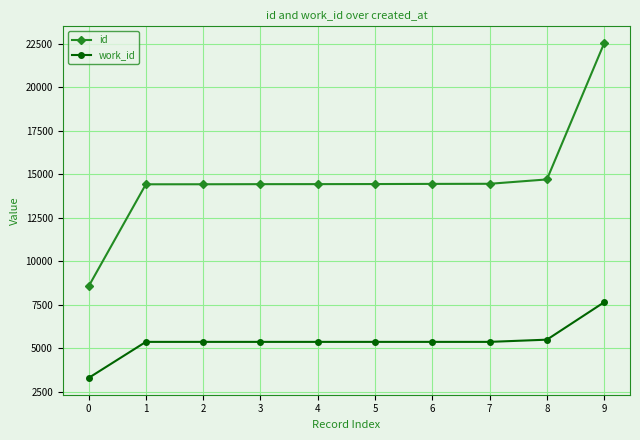

What are all the series names shown in the legend?

id, work_id